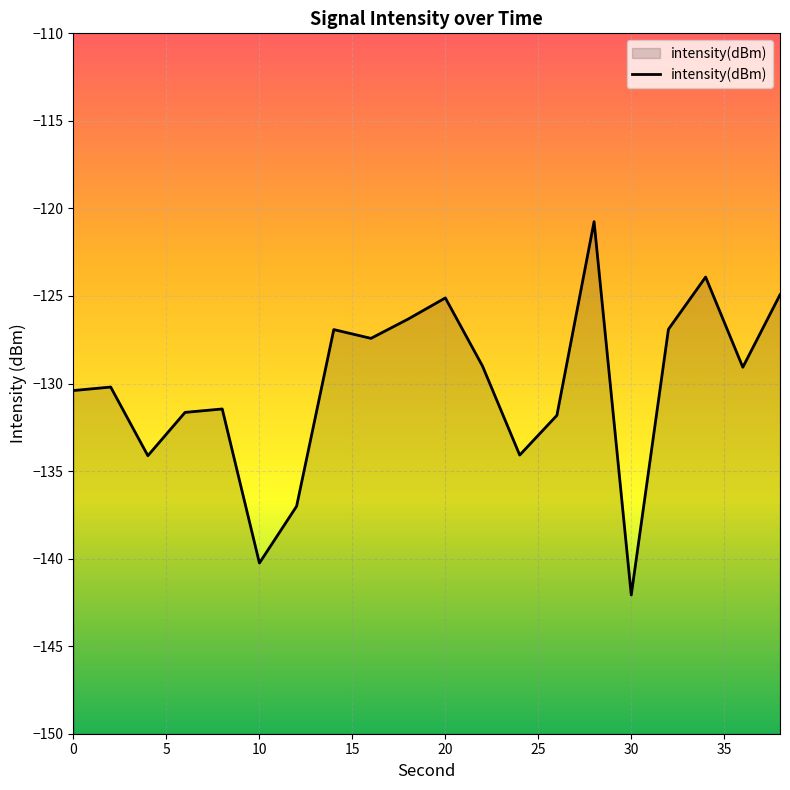

What is the smallest value displayed?

-142.1